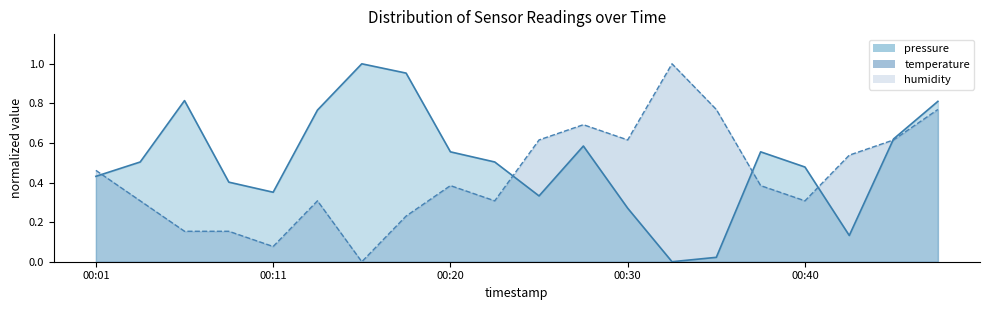

Reading right to left, list all the values displayed in this chart.

pressure: 0.8	0.6	0.1	0.5	0.6	0.0	0.0	0.3	0.6	0.3	0.5	0.6	1.0	1.0	0.8	0.4	0.4	0.8	0.5	0.4
temperature: 0.8	0.6	0.5	0.3	0.4	0.8	1.0	0.6	0.7	0.6	0.3	0.4	0.2	0.0	0.3	0.1	0.2	0.2	0.3	0.5